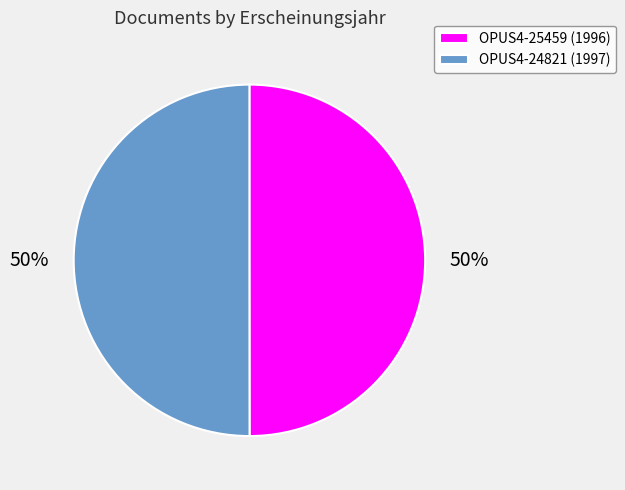

How many segments does this pie chart have?

2